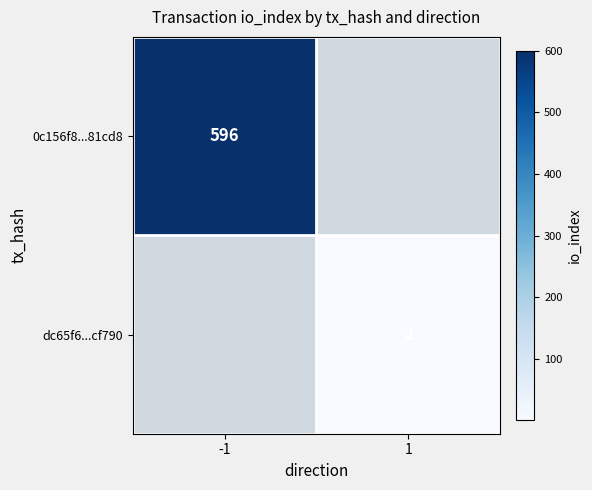

The value of 0c156f8...81cd8 at -1 is 933. True or false?

False